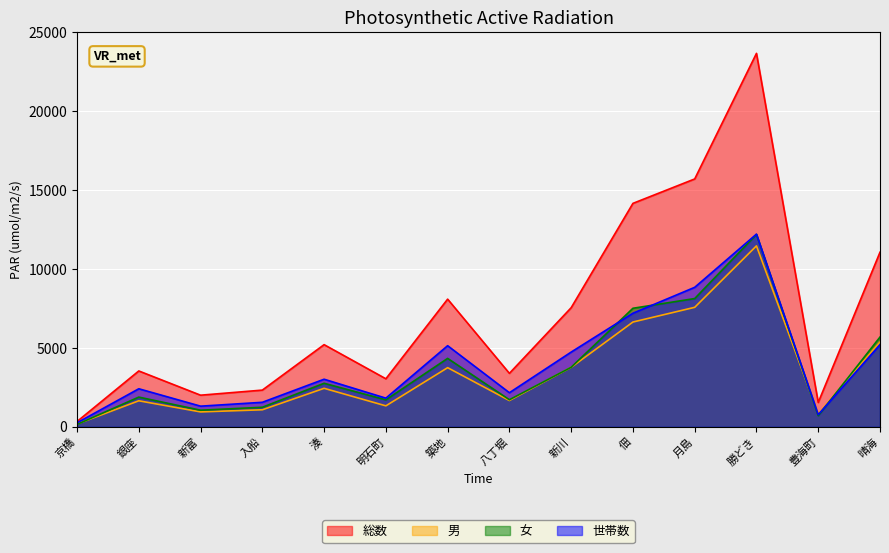

What is the difference between the 世帯数 values at 入船 and 湊?

1461